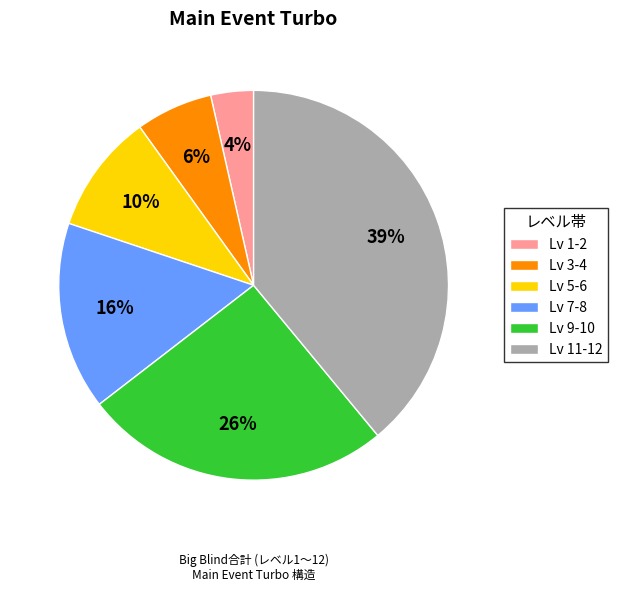

Do Lv 11-12 and Lv 7-8 together represent more than half of the pie?

Yes